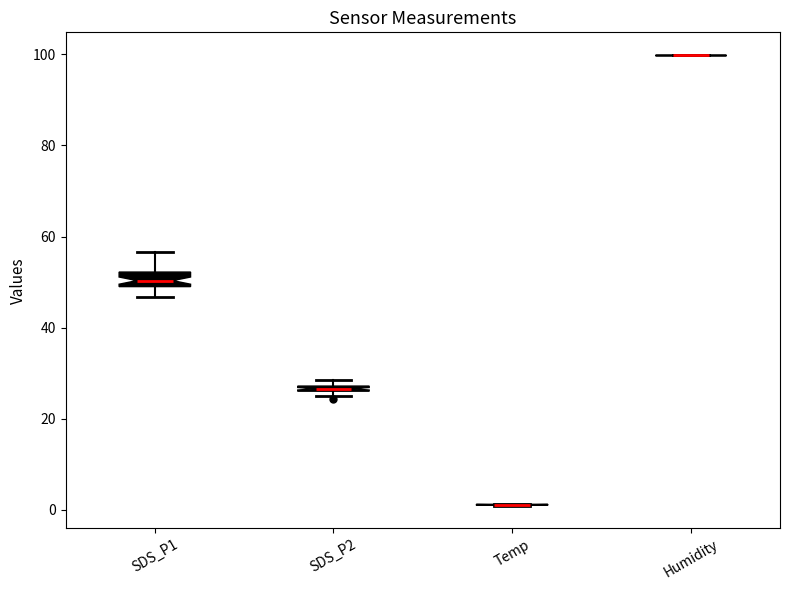

Where is the lower edge of the box for SDS_P2 on the y-axis? The values are not printed on the chart, so give them approximately, as read against the axis.

26